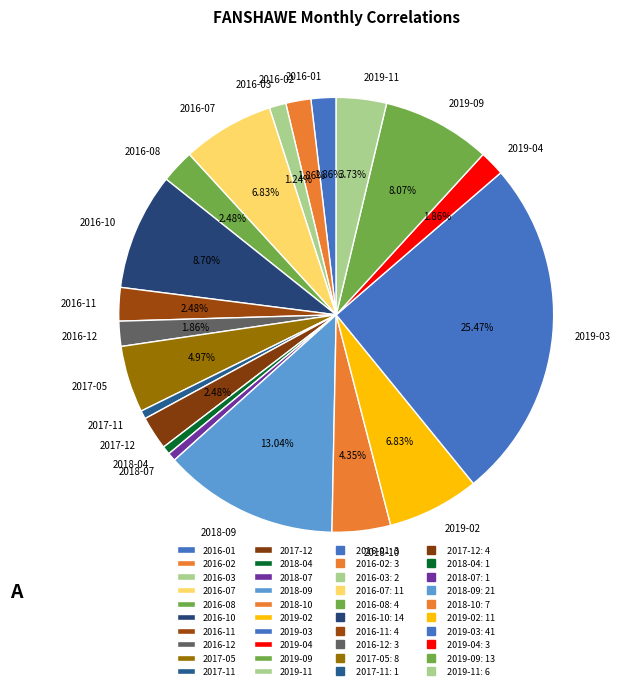

Which has a higher value, 2018-04 or 2019-09?

2019-09